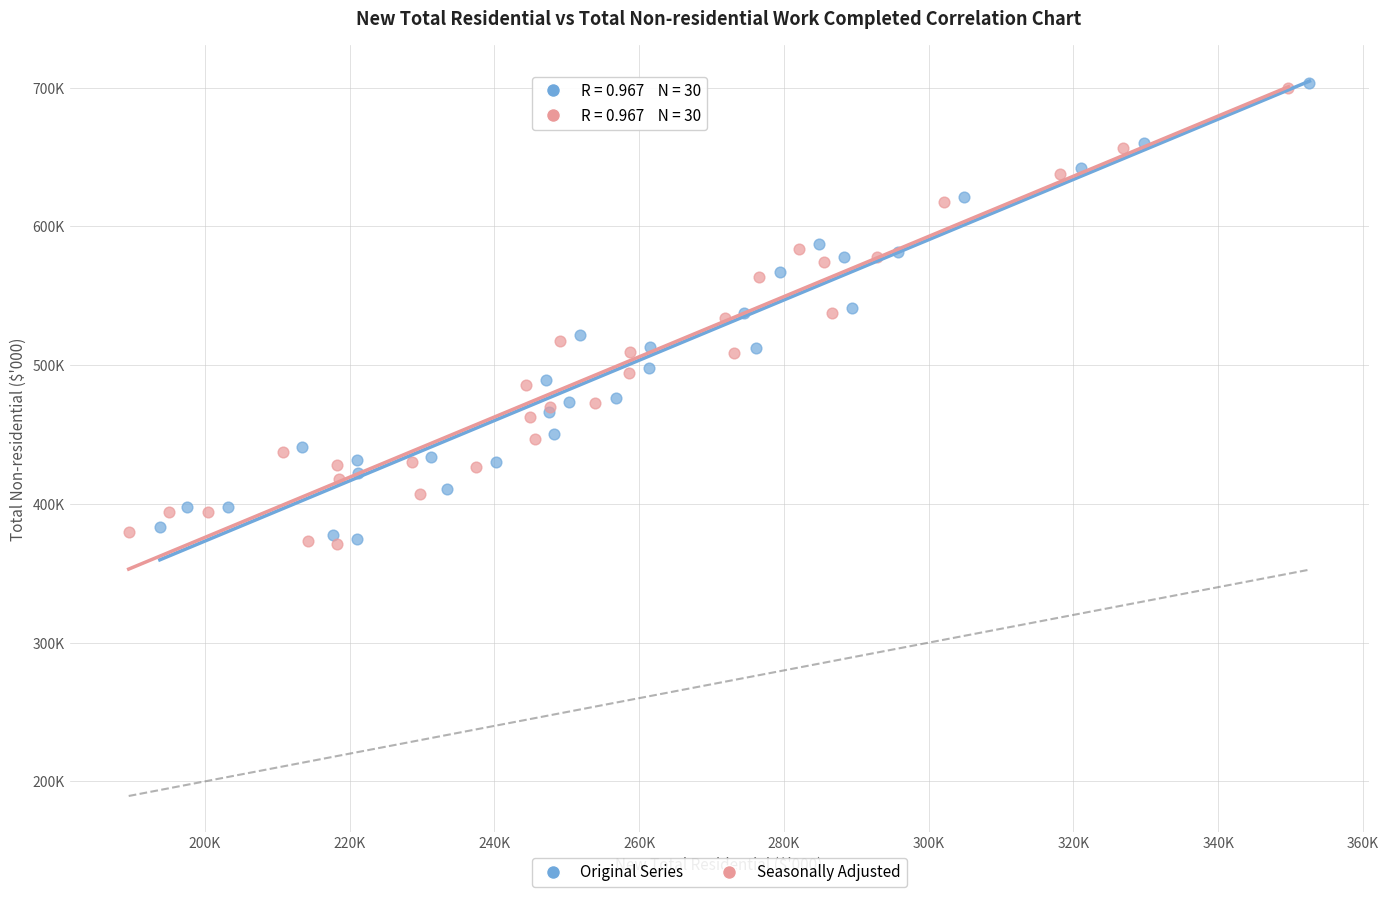

Which series has the widest spread of Y values?

Seasonally Adjusted